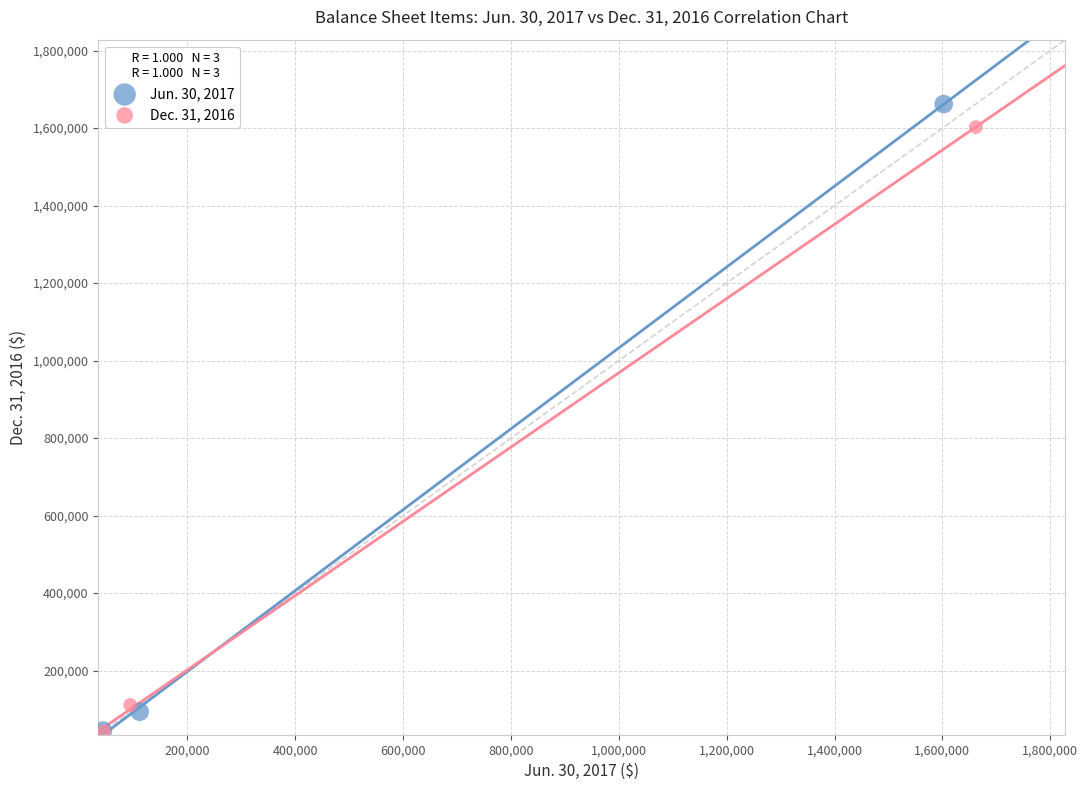

Which series has the largest Y range (max minus min)?

Jun. 30, 2017